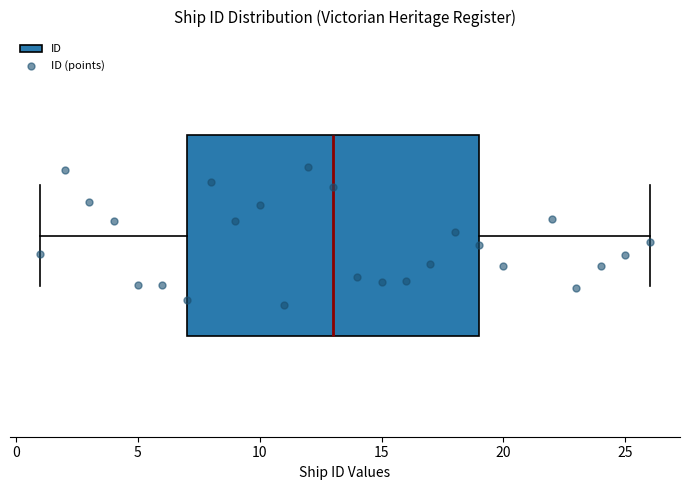

Where does the right whisker of the box end on the x-axis? The values are not printed on the chart, so give them approximately, as read against the axis.

26